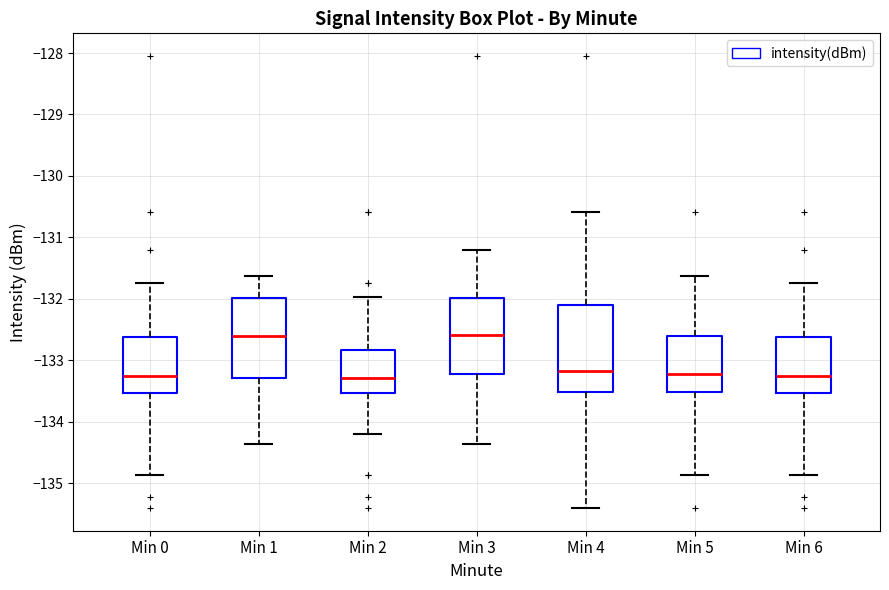

Where does the upper whisker of the box for Min 3 end on the y-axis? The values are not printed on the chart, so give them approximately, as read against the axis.

-131.2